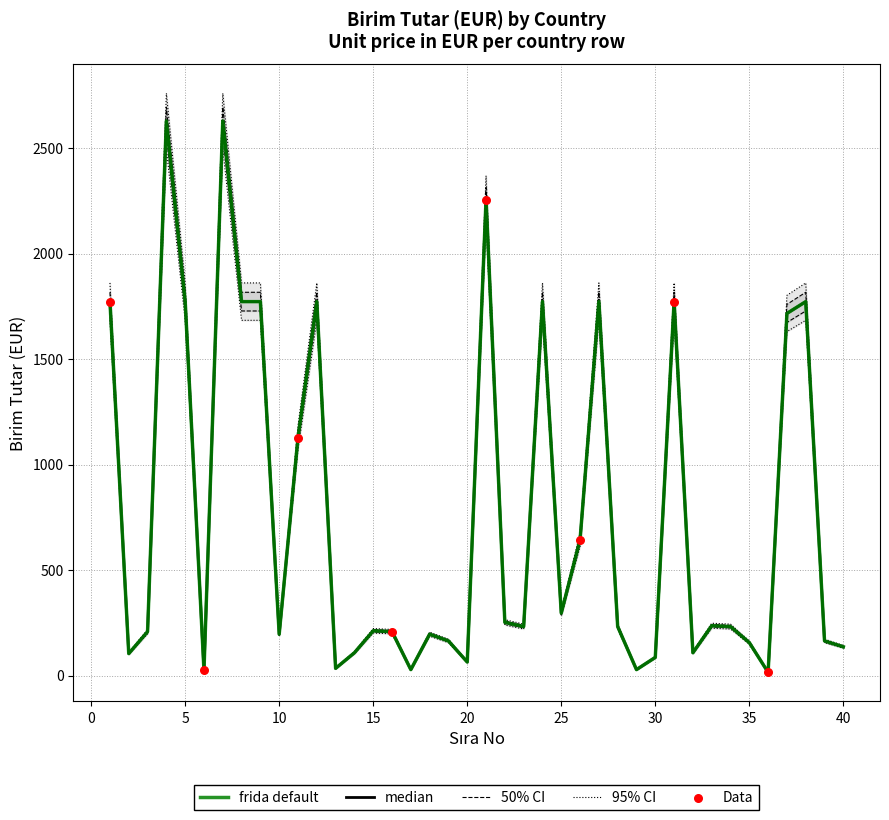

Between 33 and 22, which is larger?

22